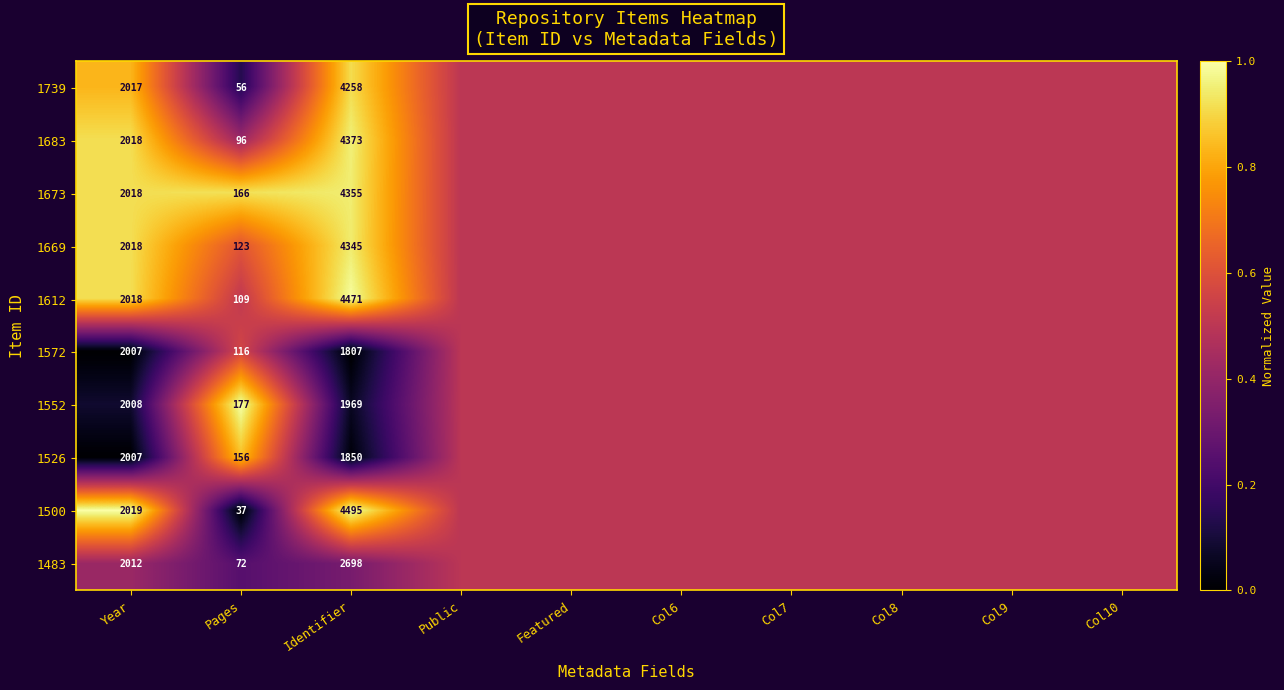

Is it true that 1612 equals 4471.0 at Identifier?

True